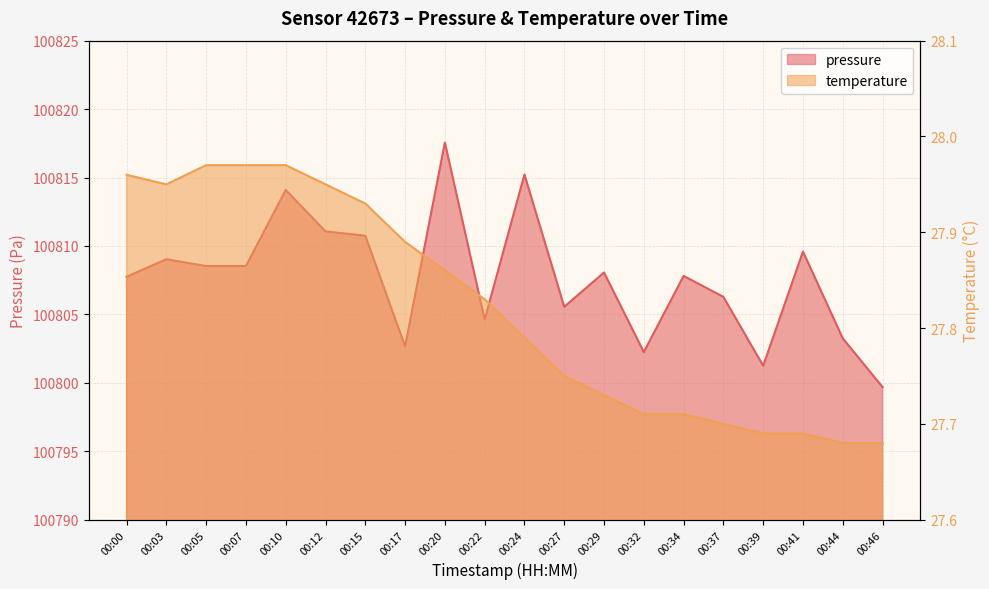

Reading left to right, list all the values displayed in this chart.

pressure: 00:00=100807.8	00:03=100809.0	00:05=100808.5	00:07=100808.5	00:10=100814.1	00:12=100811.1	00:15=100810.8	00:17=100802.7	00:20=100817.6	00:22=100804.6	00:24=100815.2	00:27=100805.6	00:29=100808.1	00:32=100802.2	00:34=100807.8	00:37=100806.3	00:39=100801.2	00:41=100809.6	00:44=100803.2	00:46=100799.7
temperature: 00:00=28.0	00:03=27.9	00:05=28.0	00:07=28.0	00:10=28.0	00:12=27.9	00:15=27.9	00:17=27.9	00:20=27.9	00:22=27.8	00:24=27.8	00:27=27.8	00:29=27.7	00:32=27.7	00:34=27.7	00:37=27.7	00:39=27.7	00:41=27.7	00:44=27.7	00:46=27.7